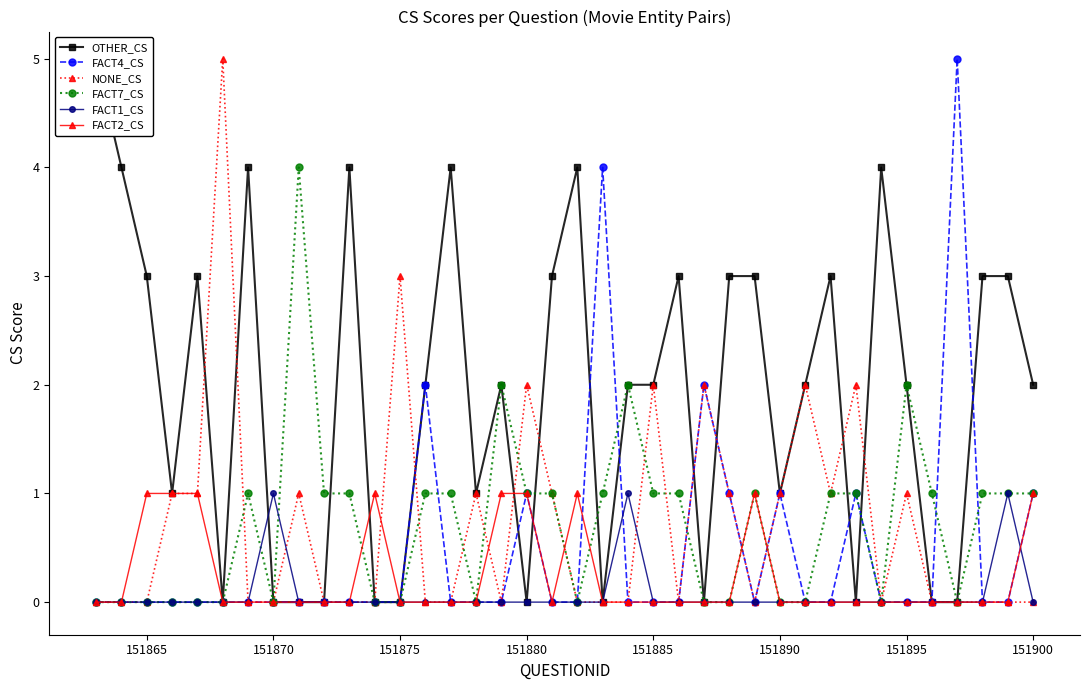

How many values in the FACT7_CS series are below 1?

17